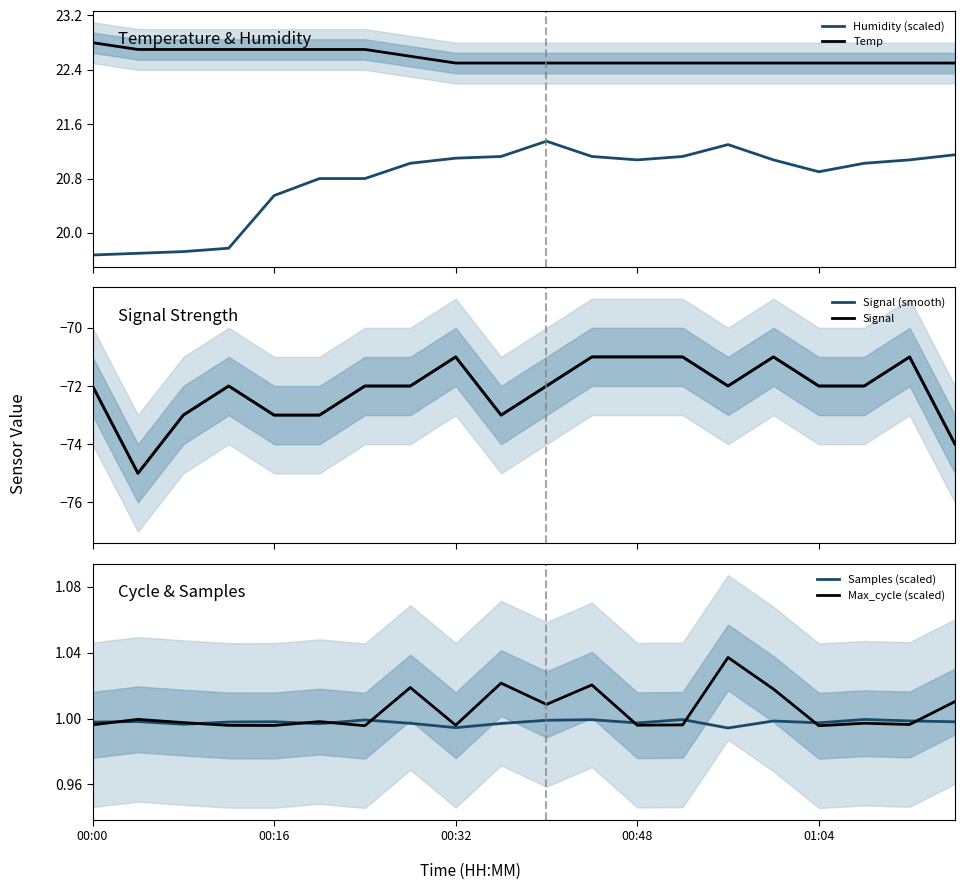

How many Temp values are between 22 and 23?

20